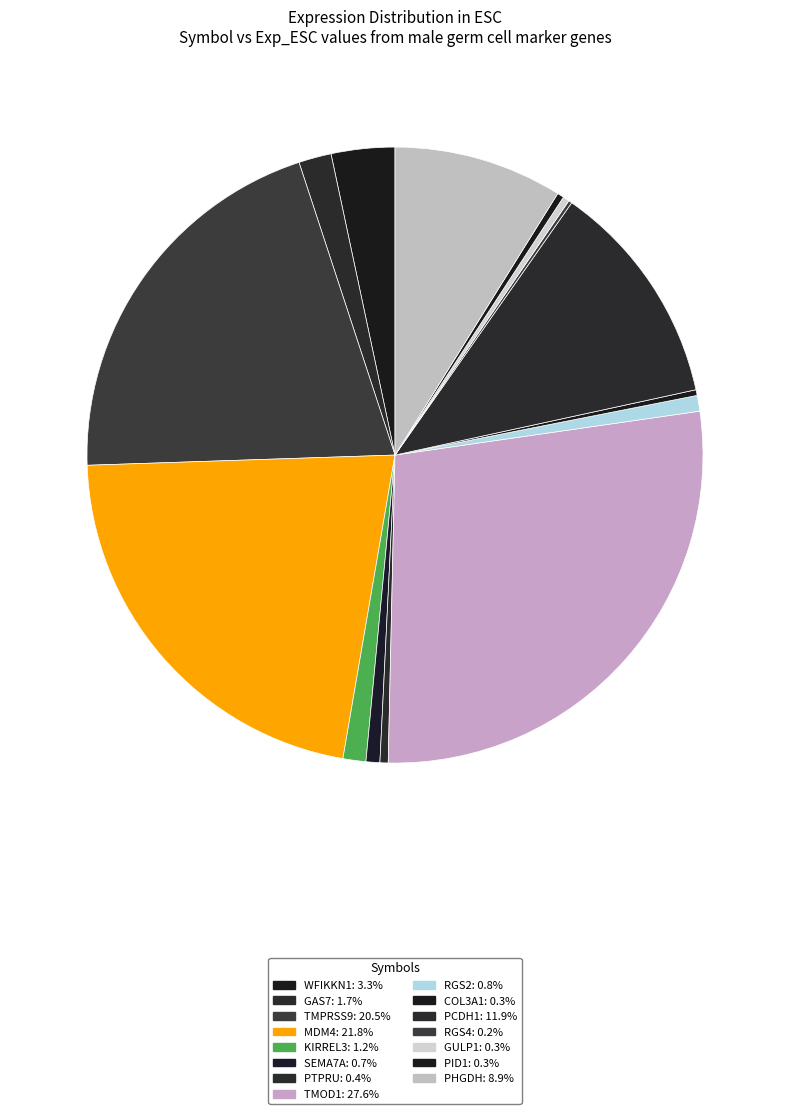

Does any single category account for the majority?

No